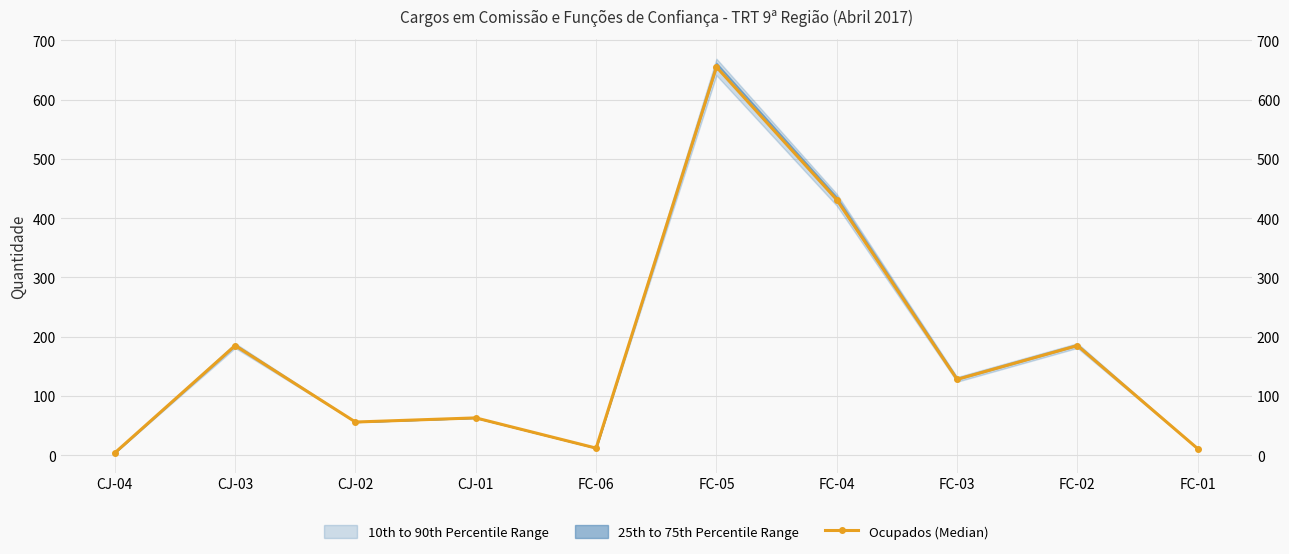

Reading left to right, list all the values displayed in this chart.

4	185	56	63	12	655	431	128	185	11